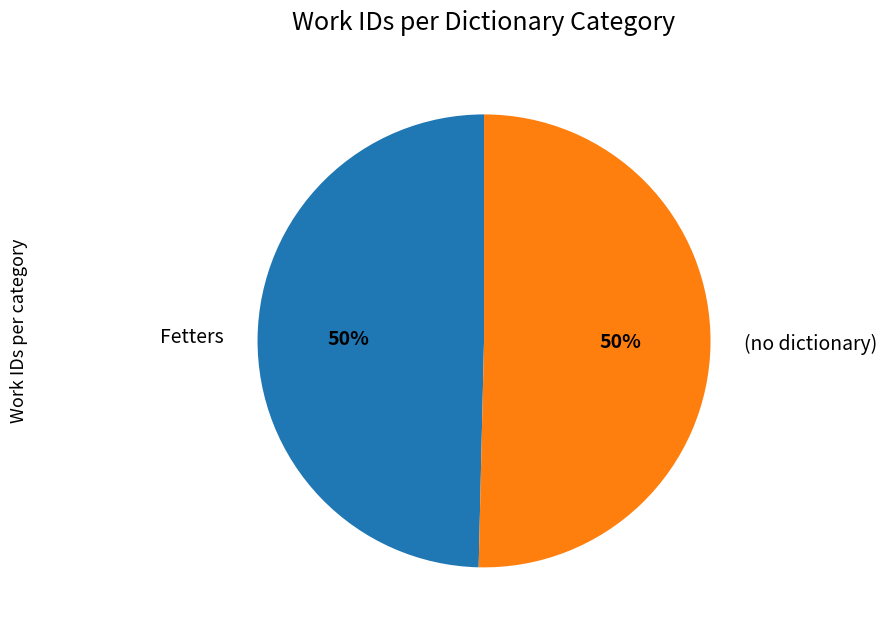

What percentage is the Fetters slice, to the nearest percent?

50%